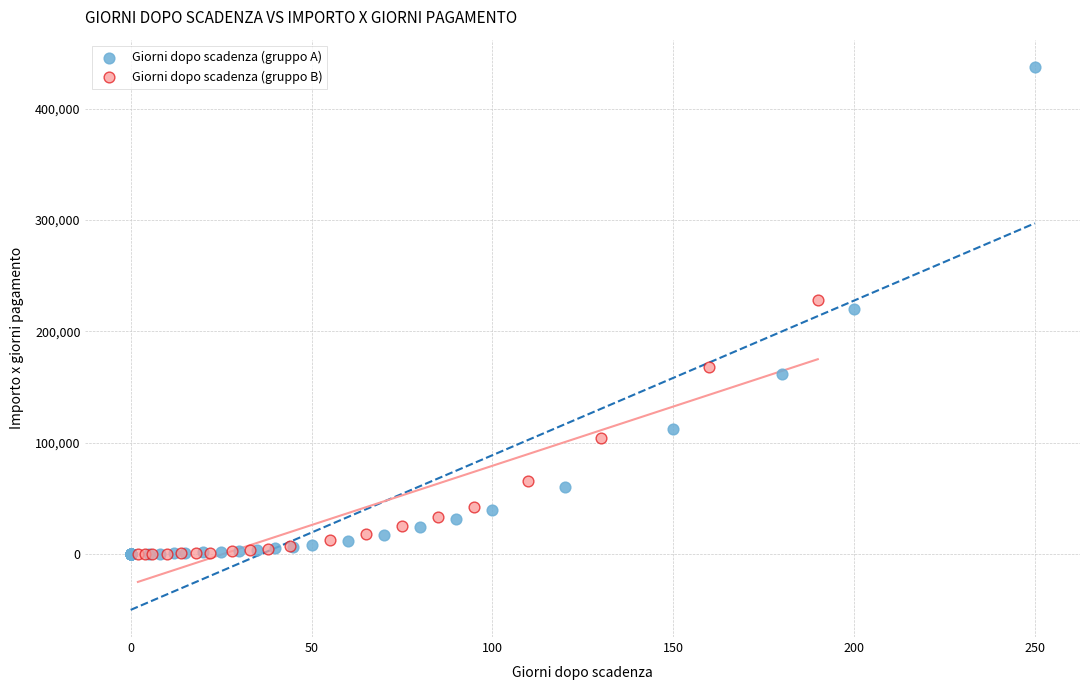

Which series reaches the maximum Y coordinate?

Giorni dopo scadenza (gruppo A)